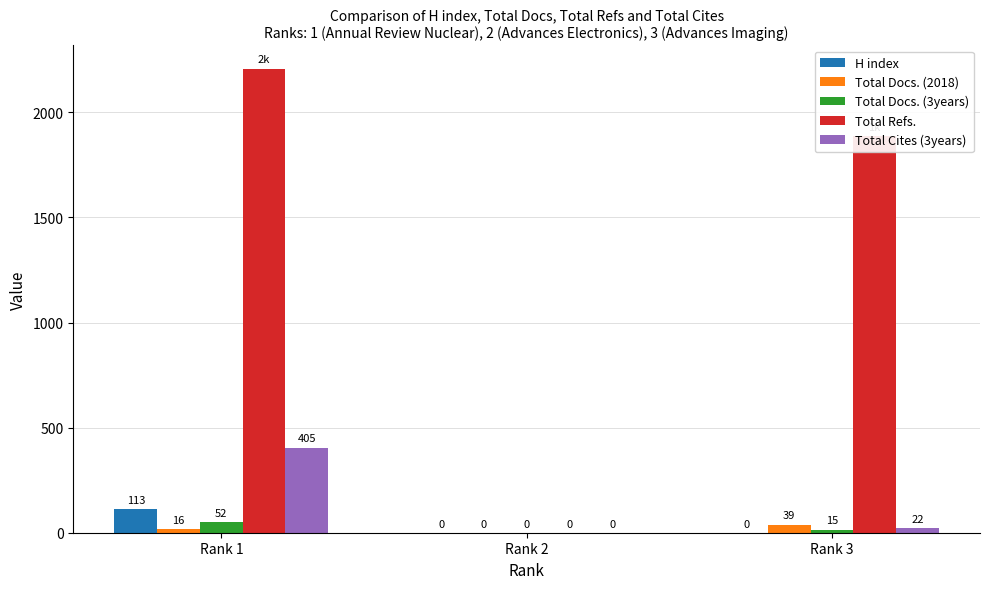

Which series has the largest total across all categories?

Total Refs.